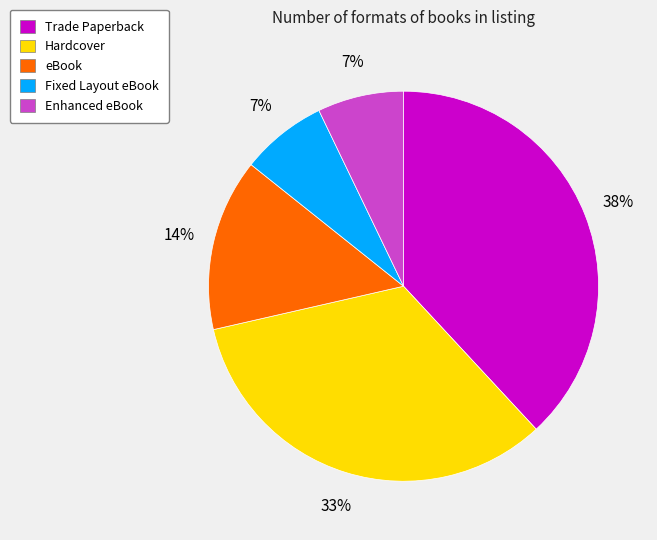

Which has a higher value, Fixed Layout eBook or eBook?

eBook